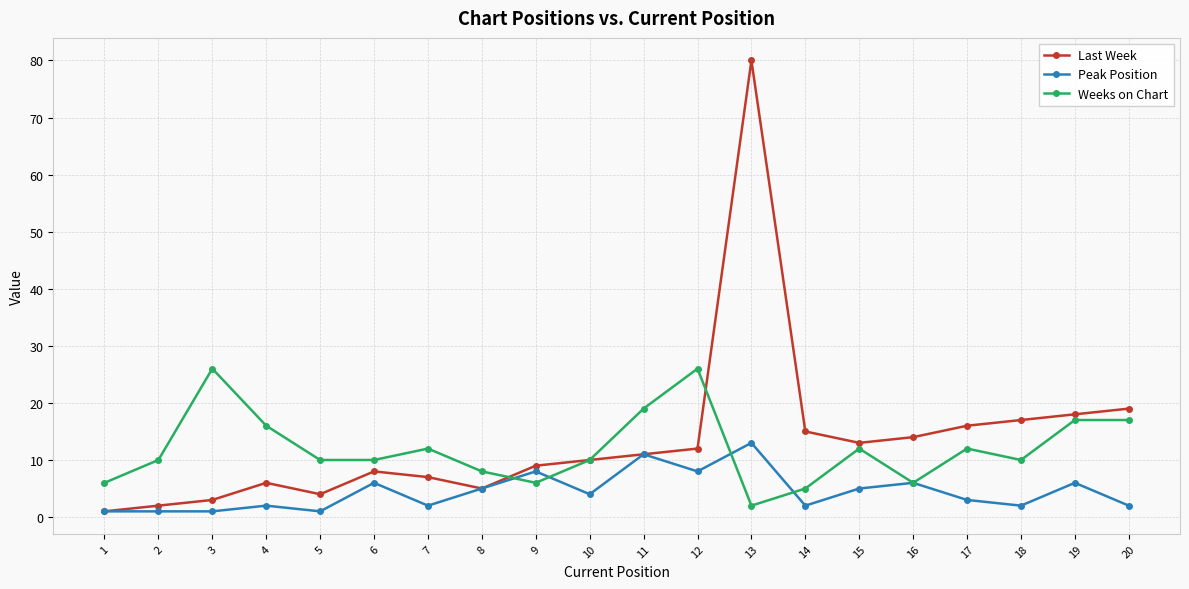

Which series has the largest total across all categories?

Last Week